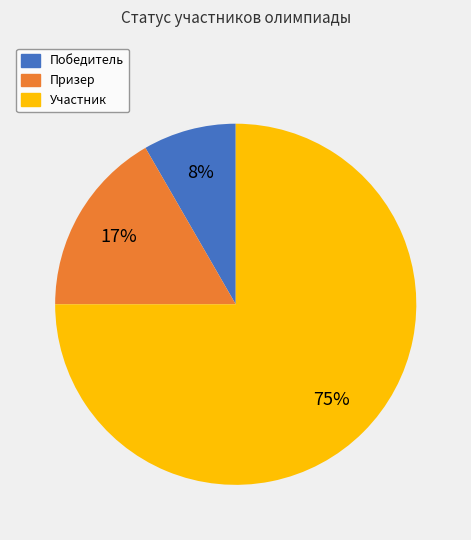

To the nearest percent, what portion does Призер represent?

17%